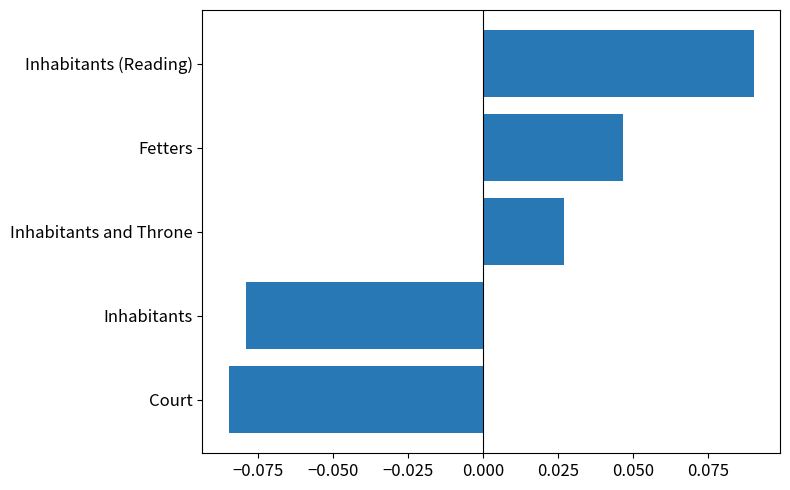

Count the values in the range 0 to 1.

3